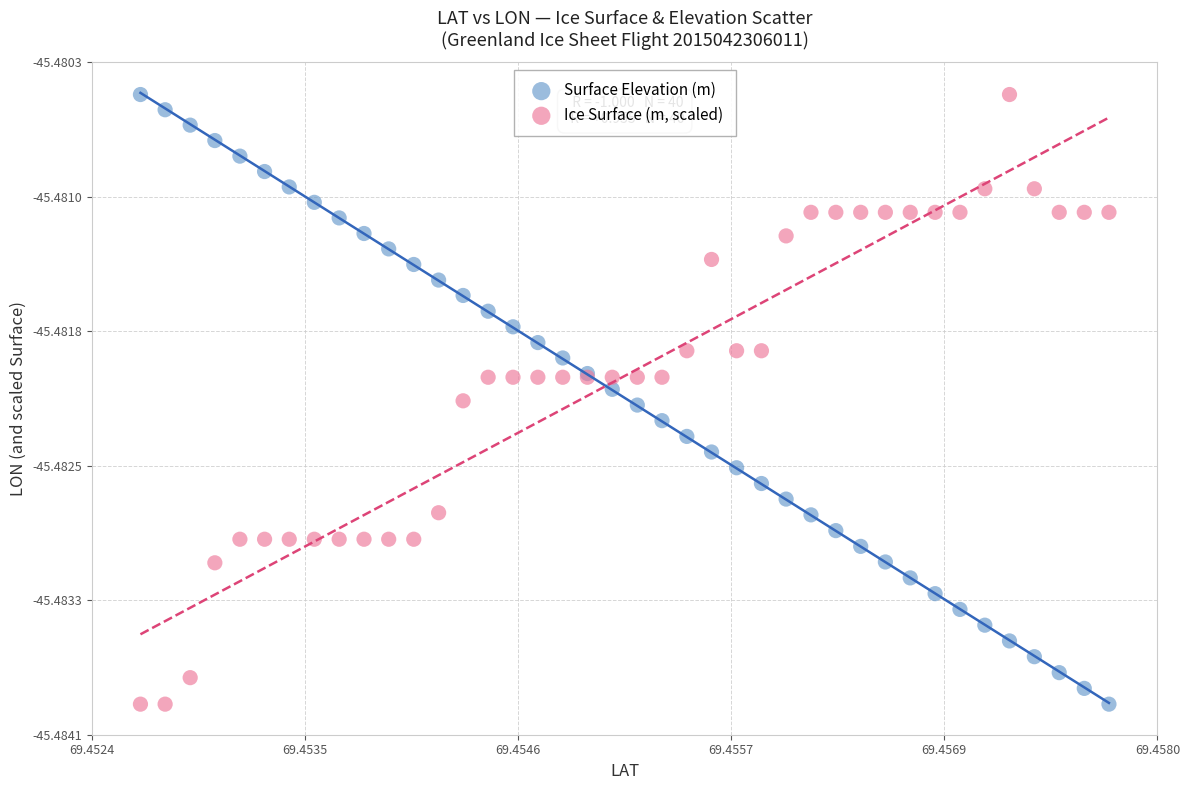

What are all the series names shown in the legend?

Surface Elevation (m), Ice Surface (m, scaled)